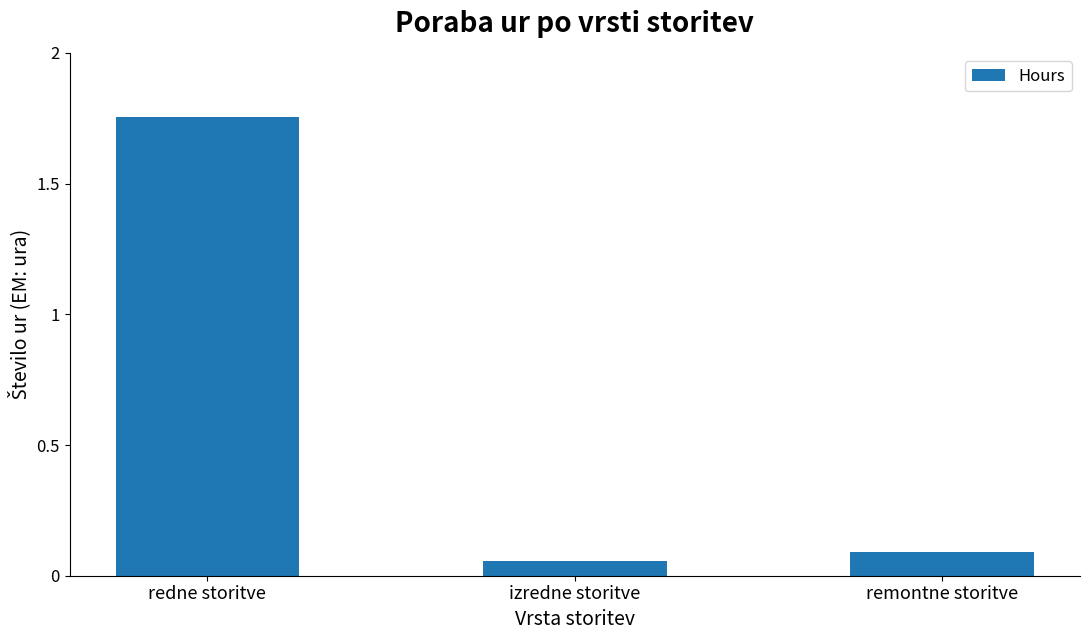

Reading right to left, list all the values displayed in this chart.

900	550	17530